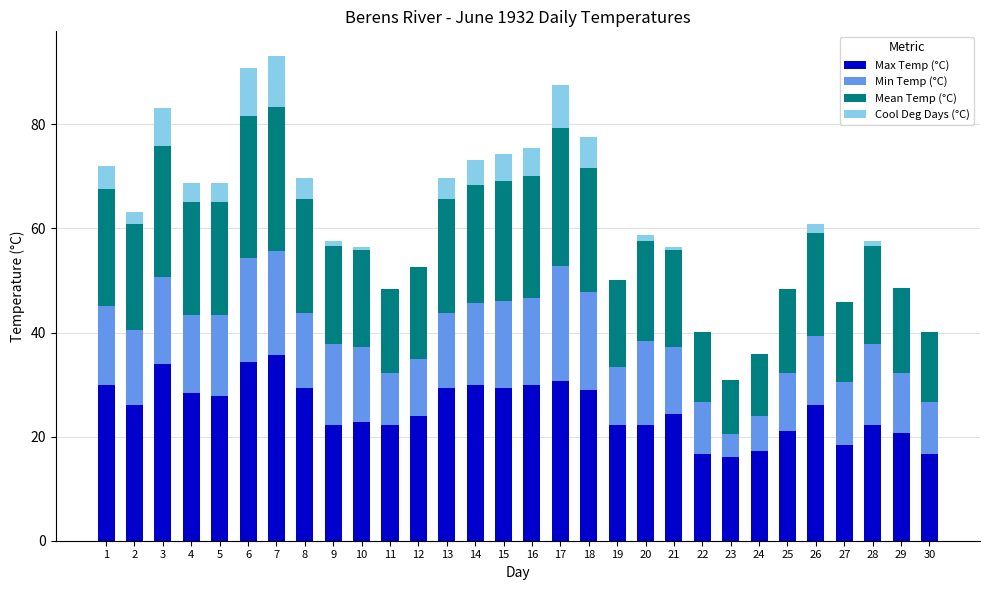

What is the total value across all series at 11?

48.3